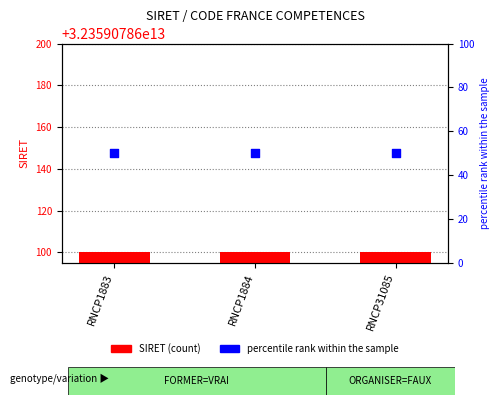

At which category is the sum across all series the highest?

RNCP1883